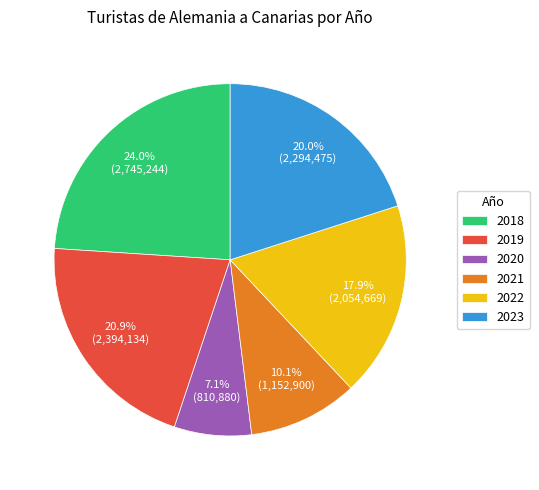

How many segments does this pie chart have?

6